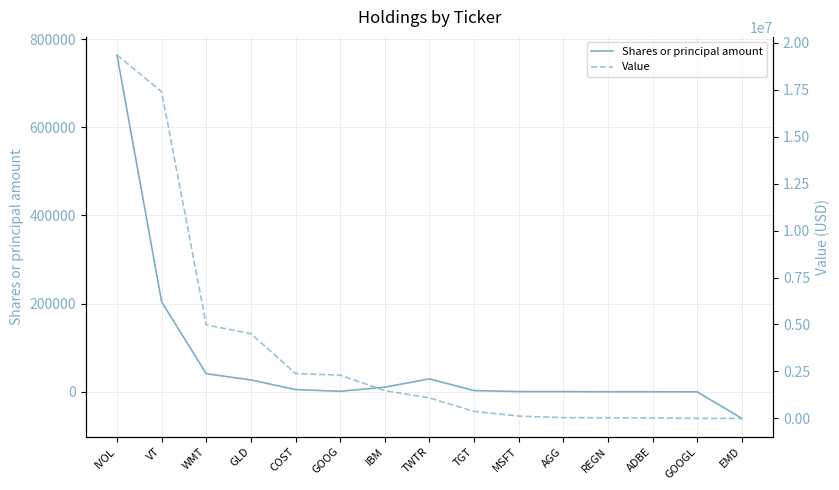

True or false: Value and Shares or principal amount cross at least once.

False